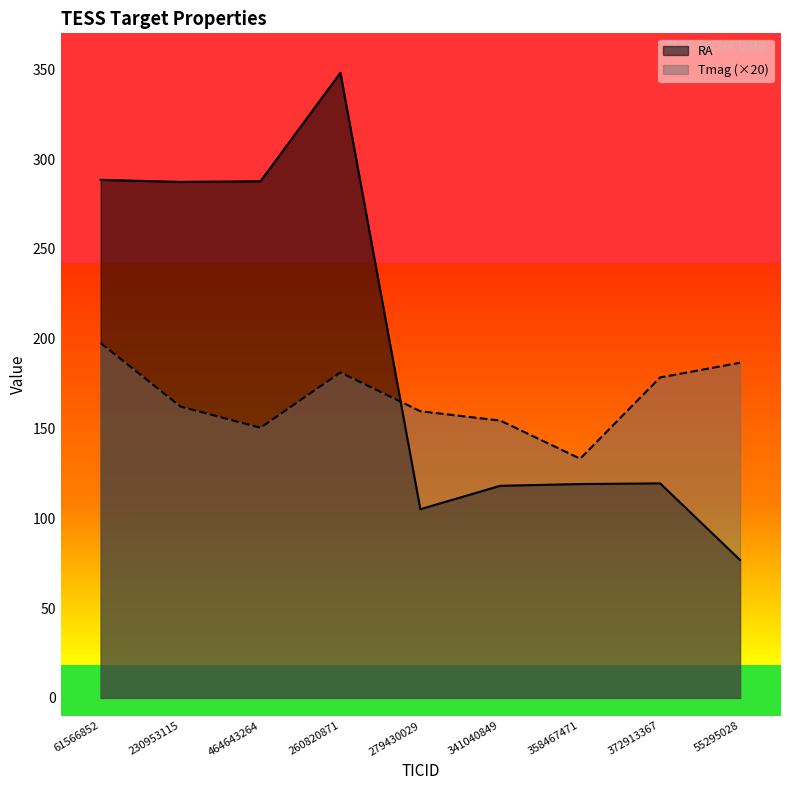

Which series has the largest range (max minus min)?

RA